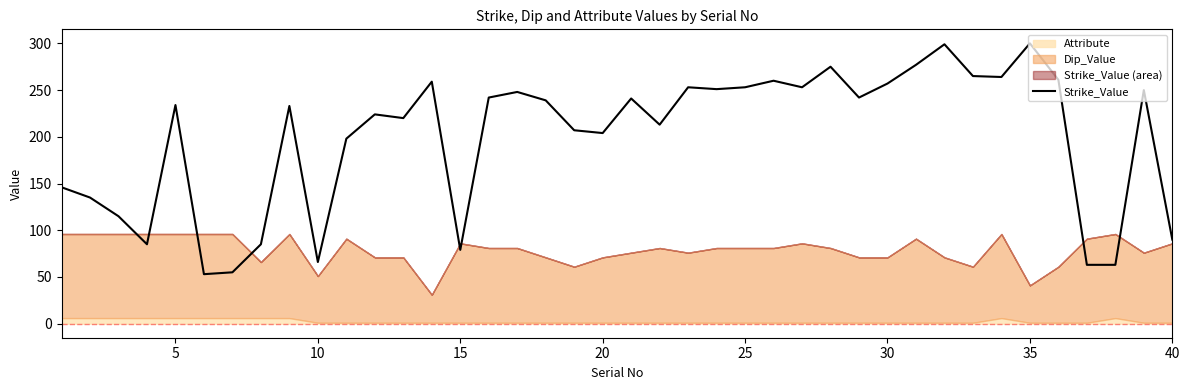

The Strike_Value series shows 79 at 15. True or false?

True